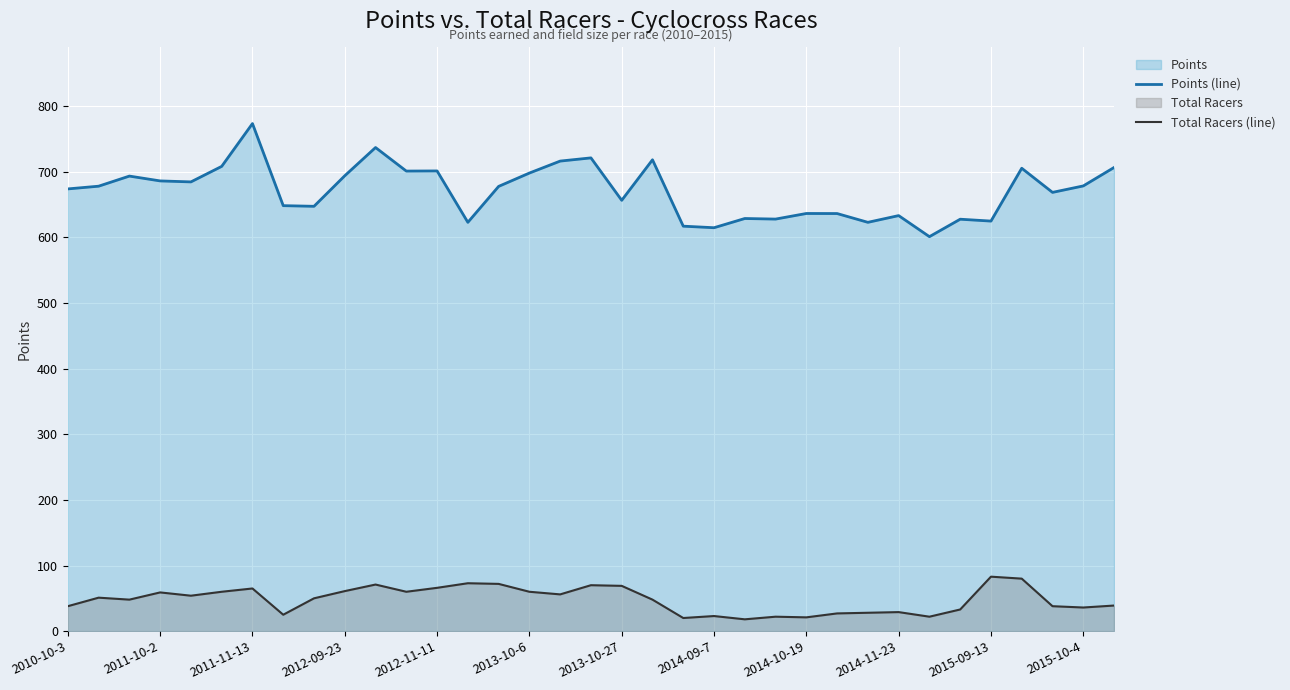

What is the highest value of the Total Racers (line) series?

83.0